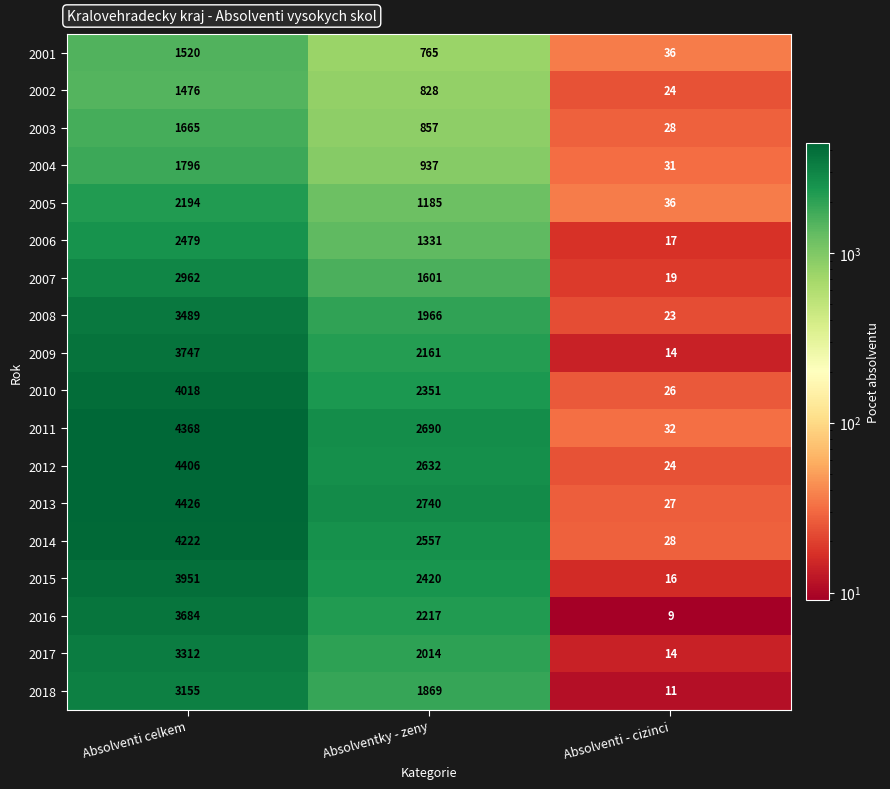

Where does the 2013 series first go above 2740?

Absolventi celkem